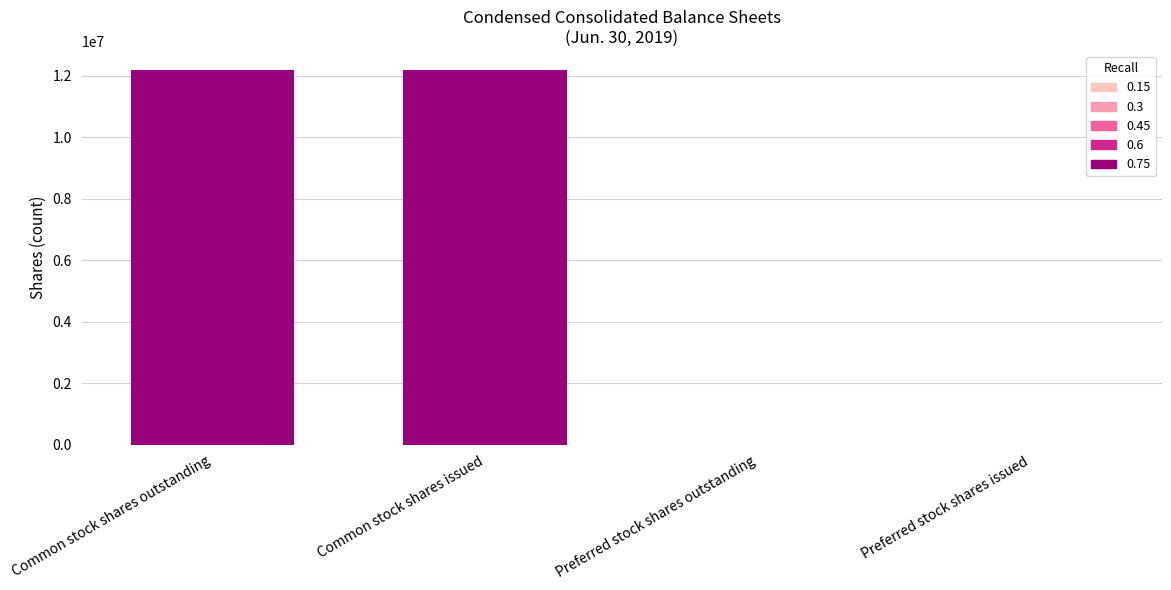

Which has a higher value, Common stock shares outstanding or Preferred stock shares outstanding?

Common stock shares outstanding